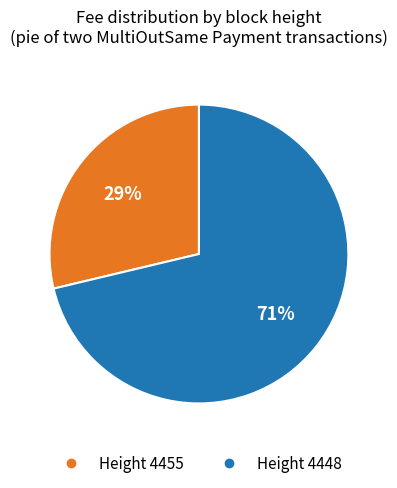

To the nearest percent, what is the average slice percentage?

50%